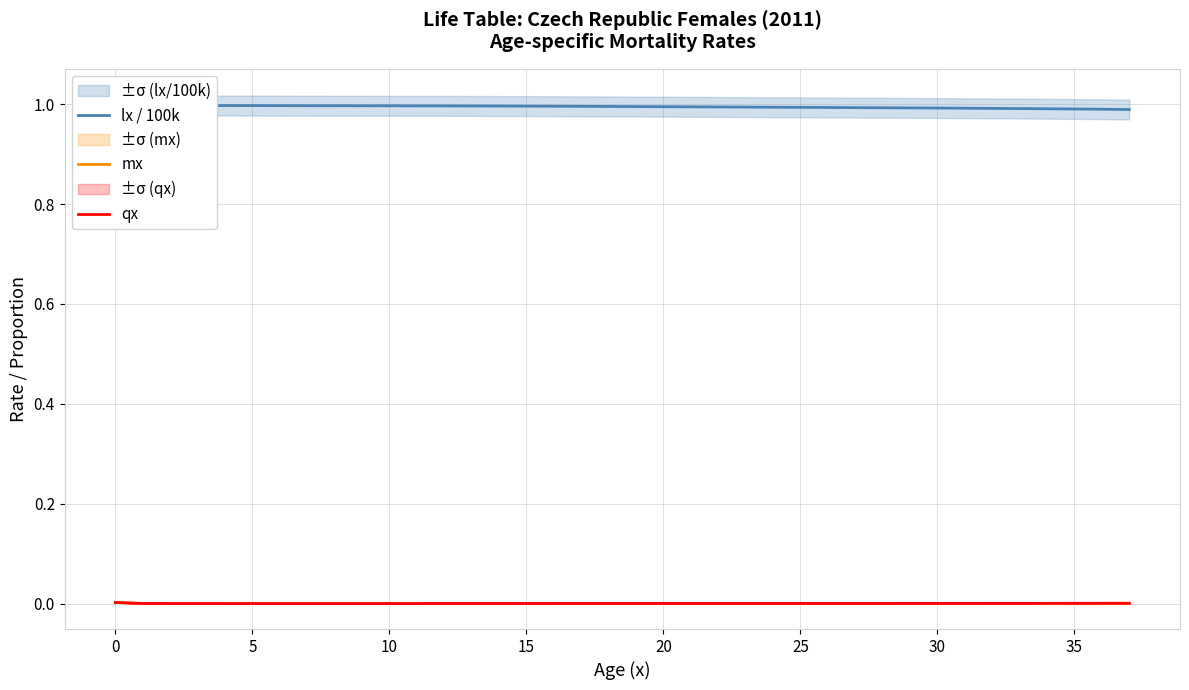

What is the spread (max minus min) of values at 32?

1.0